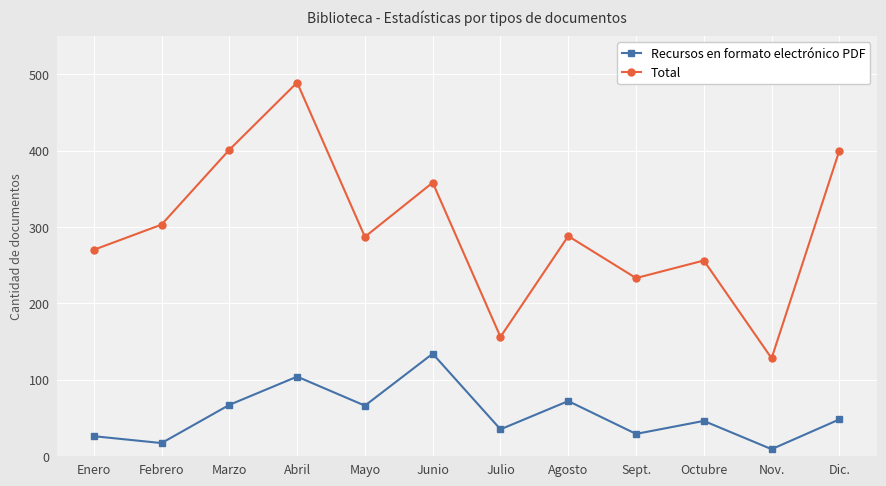

List the series in order of their overall mean, highest first.

Total, Recursos en formato electrónico PDF